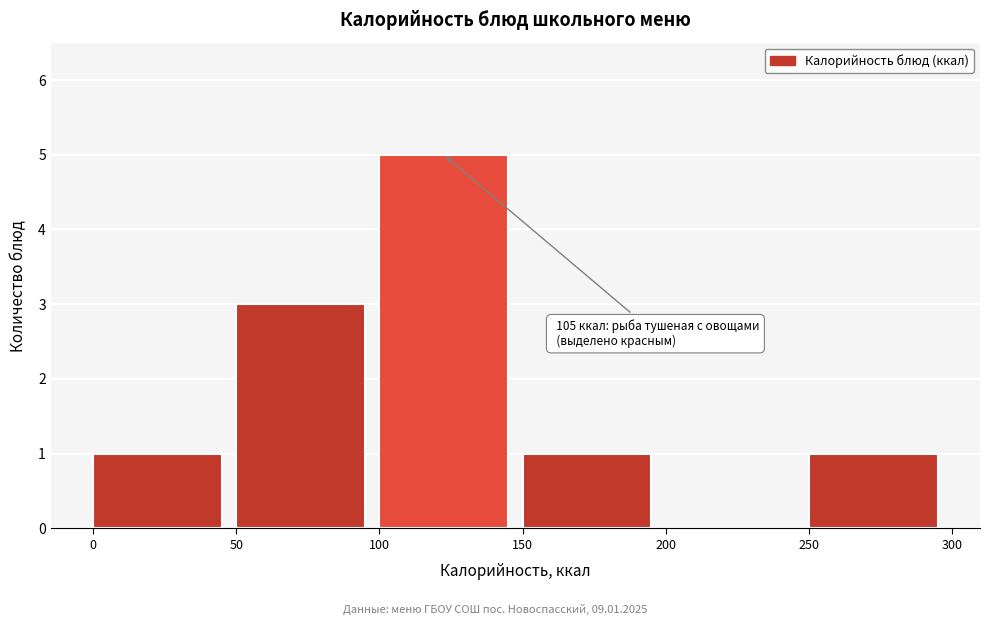

Which range on the x-axis has the tallest bar?

100 to 150